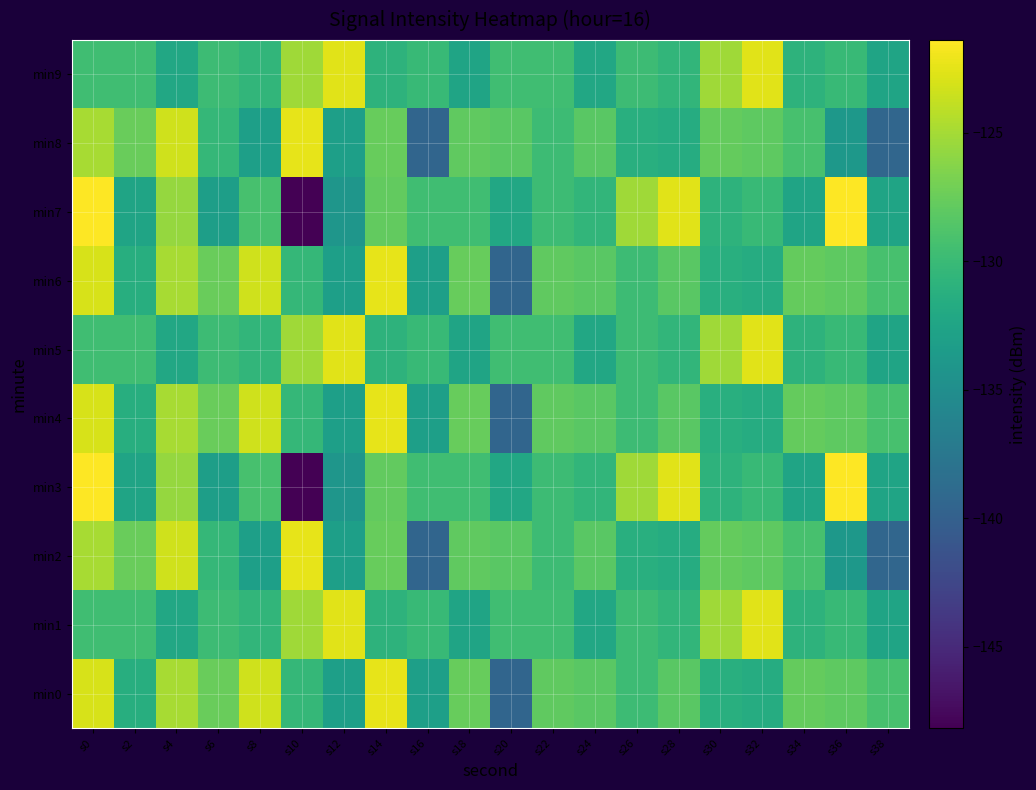

Which category has the highest value in the min8 series?

s10